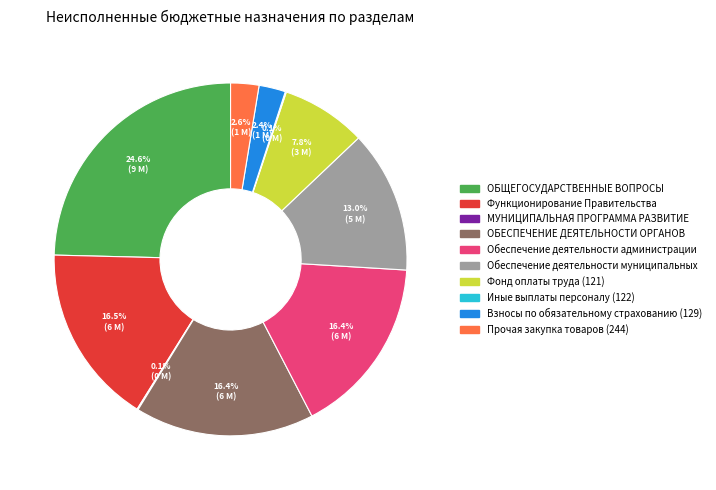

To the nearest percent, what is the difference between the largest and smallest slice percentages?

25%